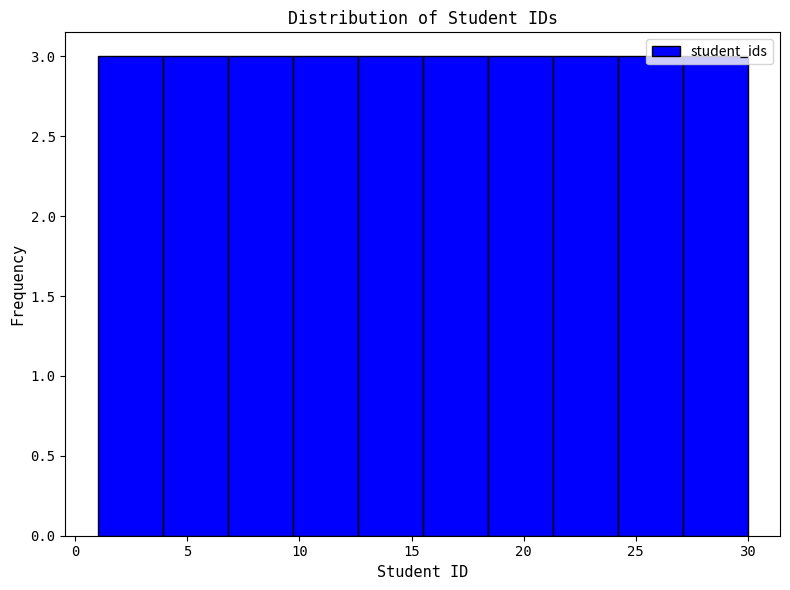

Reading left to right, list every bar in this chart as the range it spans on the x-axis followed by its height. Neither the bar edges nor the heights are printed on the chart, so give them approximately, as read against the axes.

1.0 to 3.9: 3
3.9 to 6.8: 3
6.8 to 9.7: 3
9.7 to 12.6: 3
12.6 to 15.5: 3
15.5 to 18.4: 3
18.4 to 21.3: 3
21.3 to 24.2: 3
24.2 to 27.1: 3
27.1 to 30.0: 3